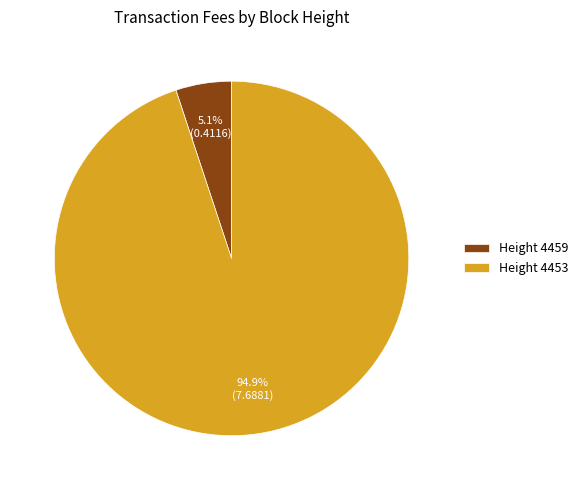

Which slice is the smallest?

Height 4459